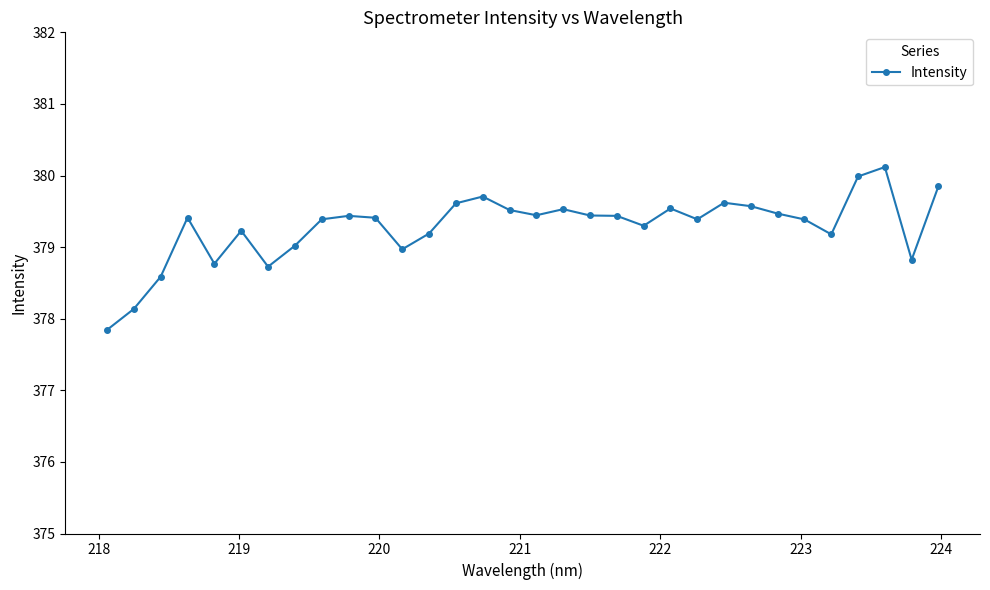

Does the chart have visible grid lines?

No